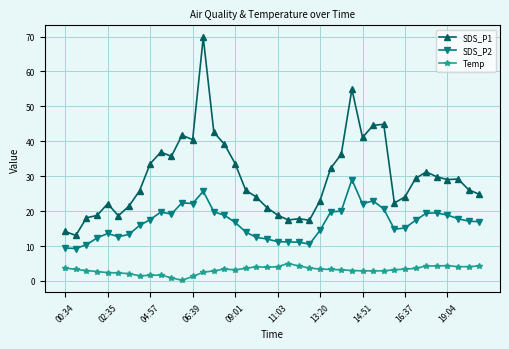

What is the value of the SDS_P2 point at the 31st from the left?

20.6